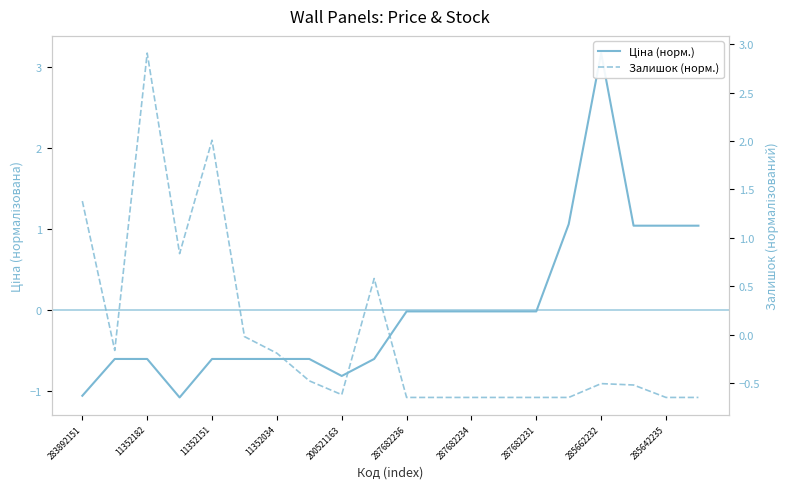

Which has a higher value, 283892151 or 11352182?

11352182